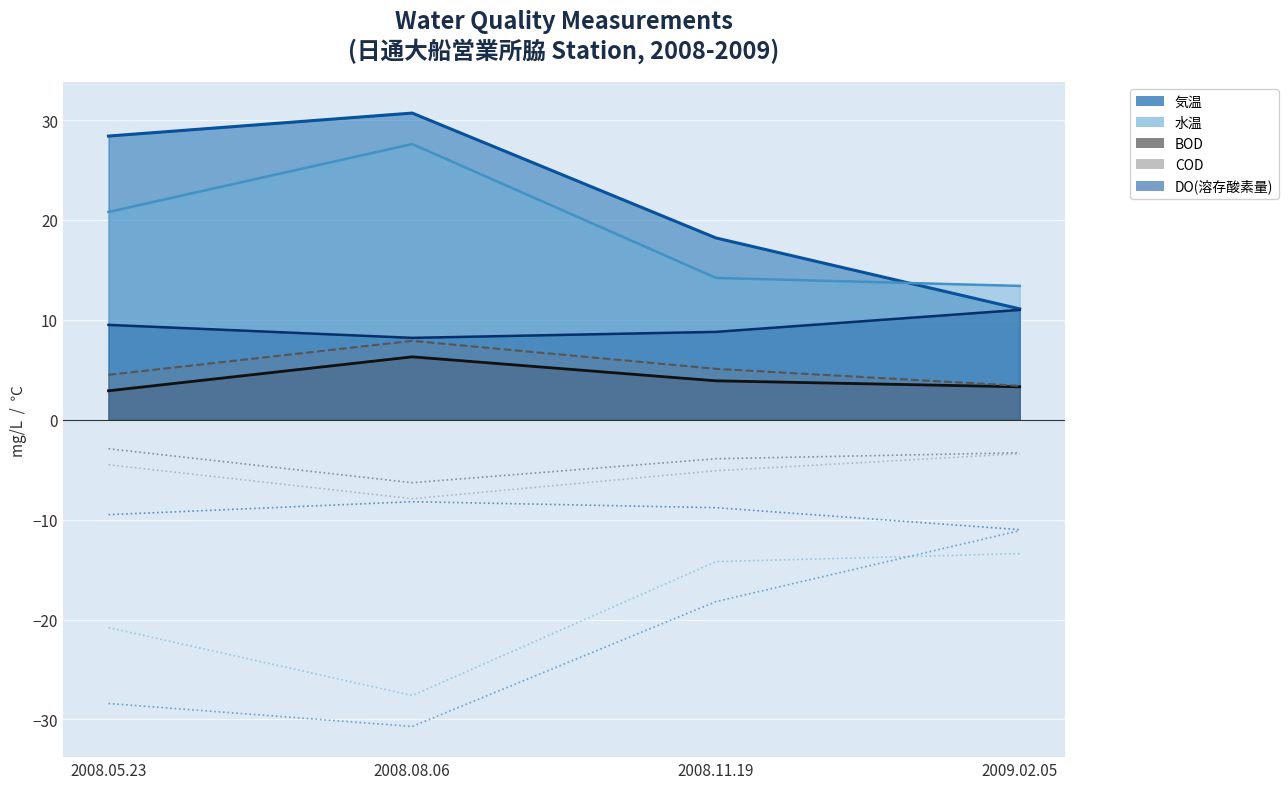

Reading left to right, what are all the values shown in this chart?

気温: 2008.05.23=28.4	2008.08.06=30.7	2008.11.19=18.2	2009.02.05=11.1
水温: 2008.05.23=20.8	2008.08.06=27.6	2008.11.19=14.2	2009.02.05=13.4
BOD: 2008.05.23=2.9	2008.08.06=6.3	2008.11.19=3.9	2009.02.05=3.3
COD: 2008.05.23=4.5	2008.08.06=7.9	2008.11.19=5.1	2009.02.05=3.4
DO(溶存酸素量): 2008.05.23=9.5	2008.08.06=8.2	2008.11.19=8.8	2009.02.05=11.0